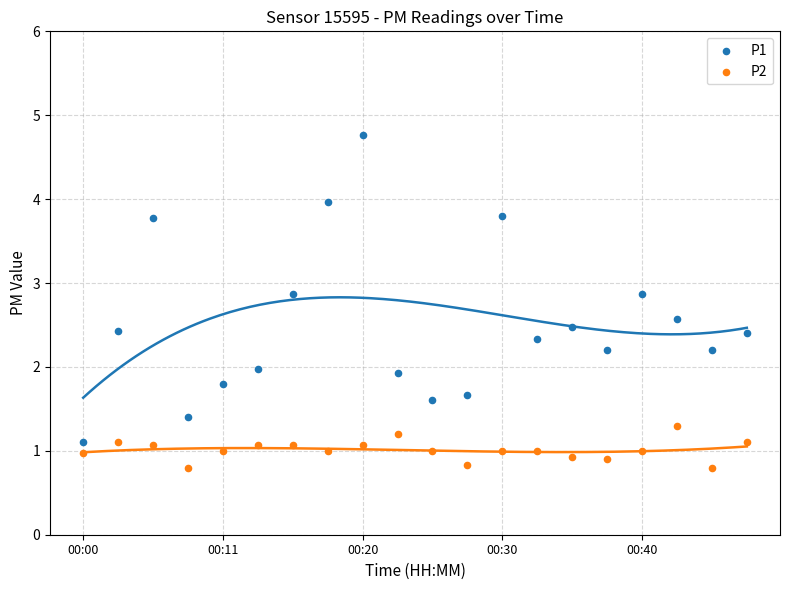

Which series contains the lowest Y value?

P2